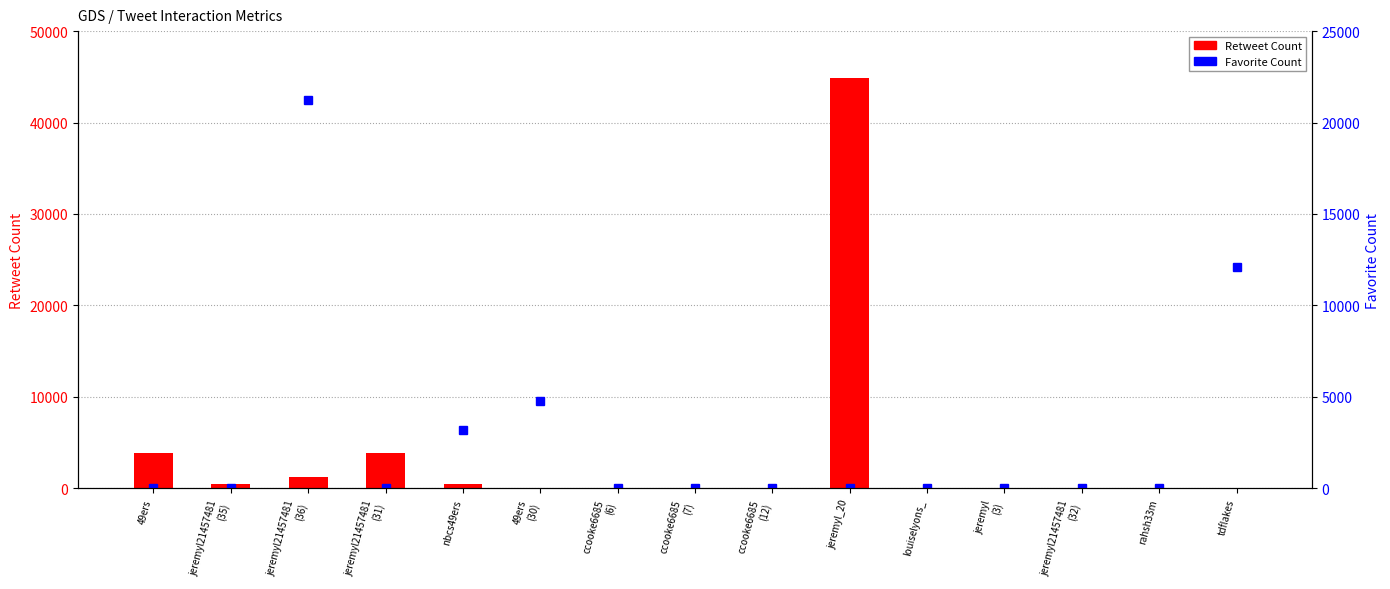

How many values in Retweet Count are above zero?

6